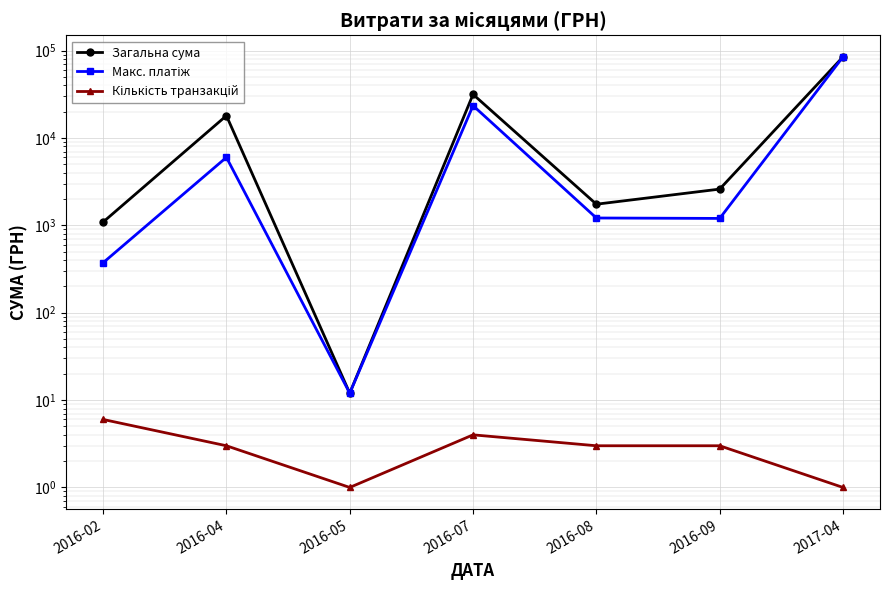

What is the label of the 3rd point from the left?

2016-05